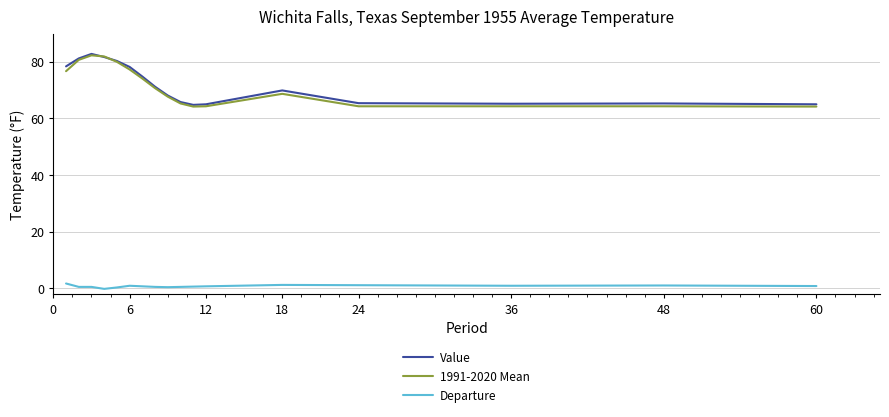

What is the highest value of the 1991-2020 Mean series?

82.3